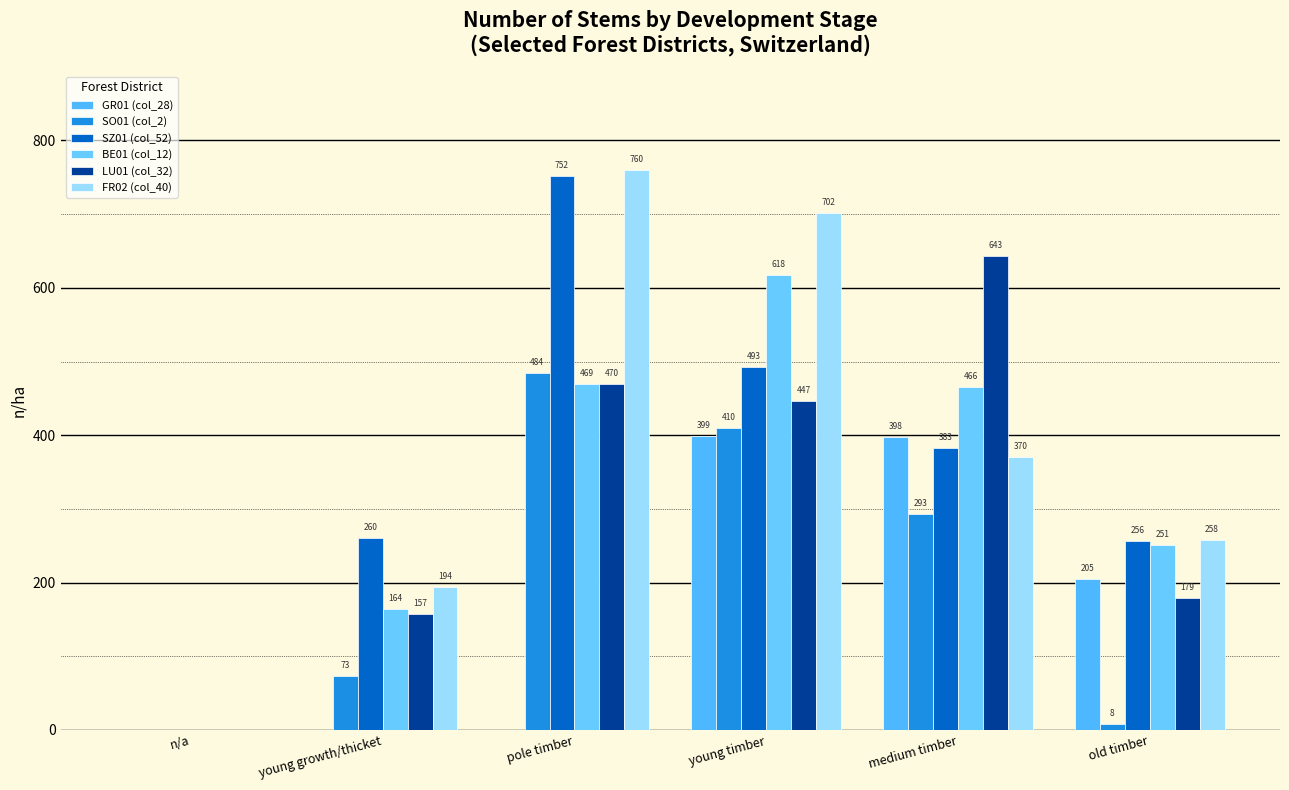

What is the sum of all GR01 (col_28) values?

1002